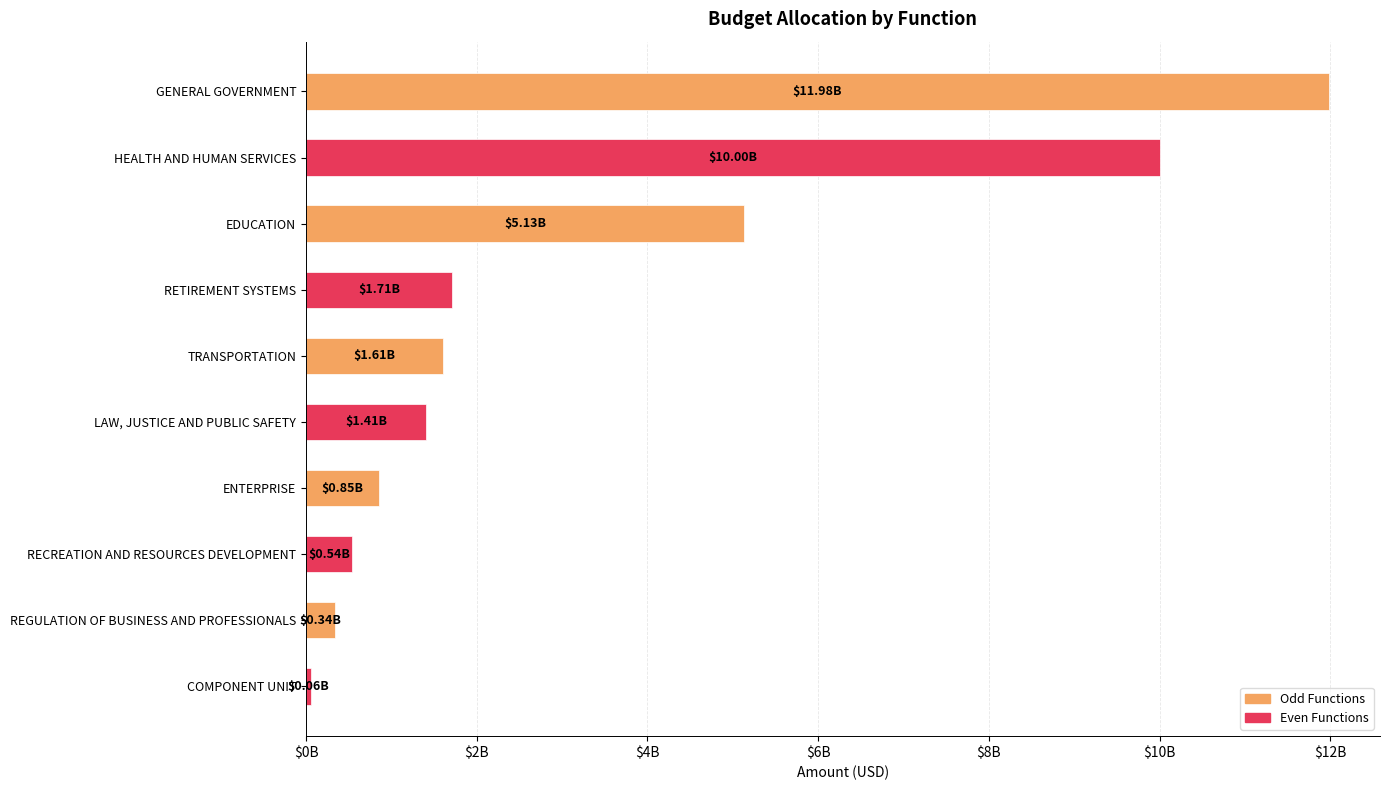

What is the average value?

3362741186.4